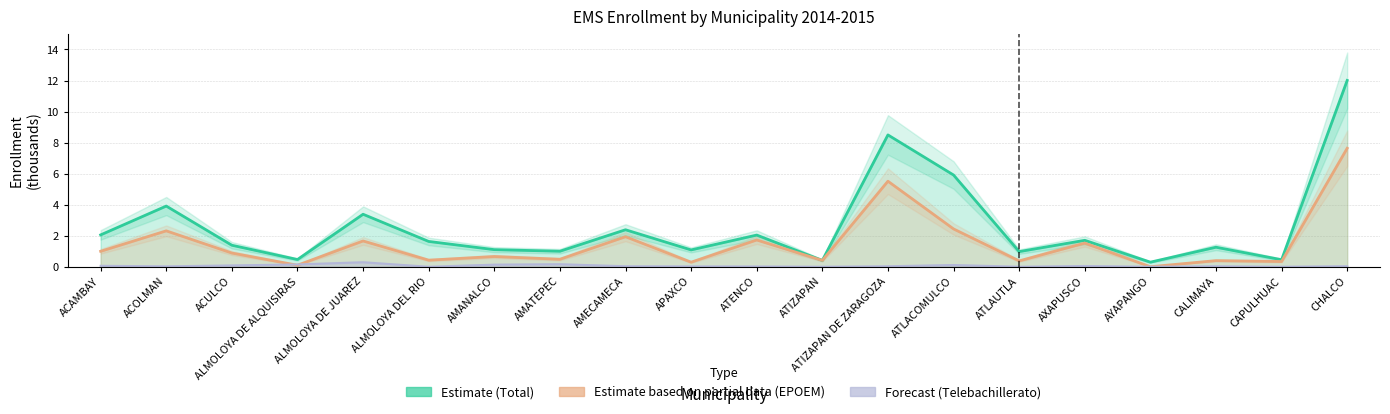

What is the difference between the maximum and second lowest values in the epoem series?

7.5